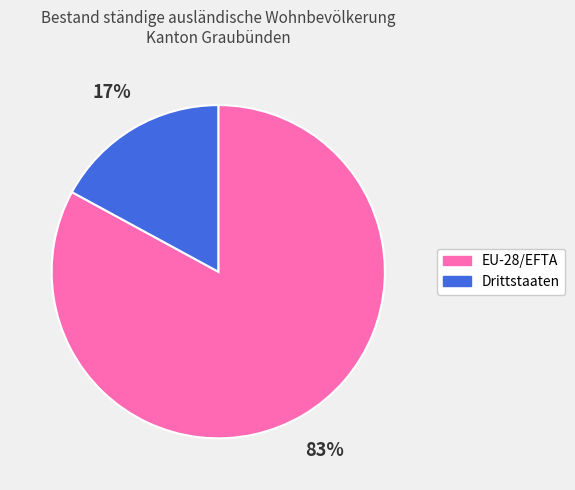

How many slices are in this pie chart?

2